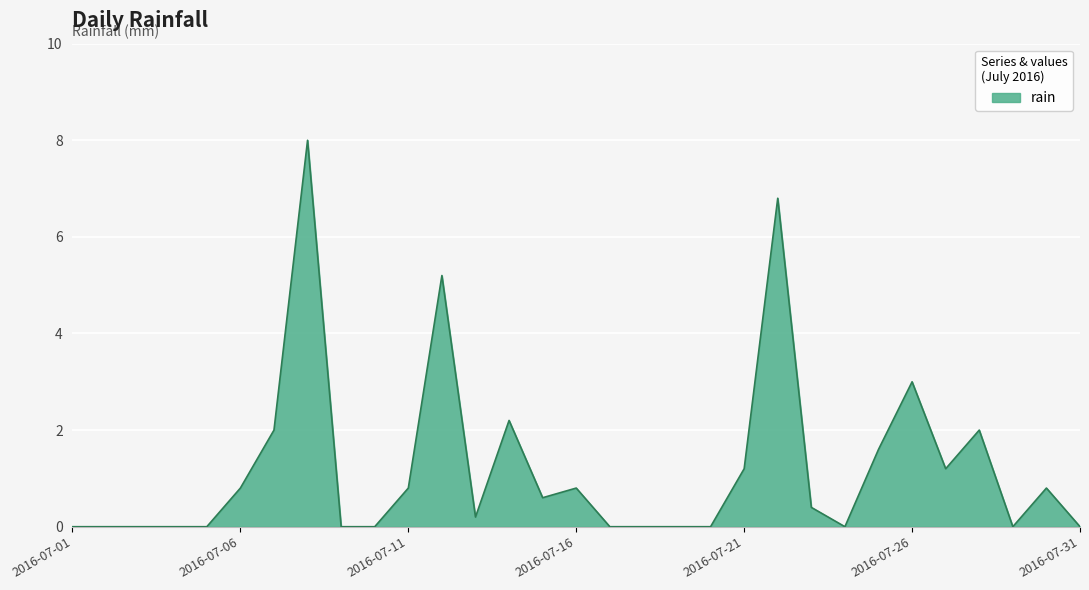

What is the maximum value shown in the chart?

8.0